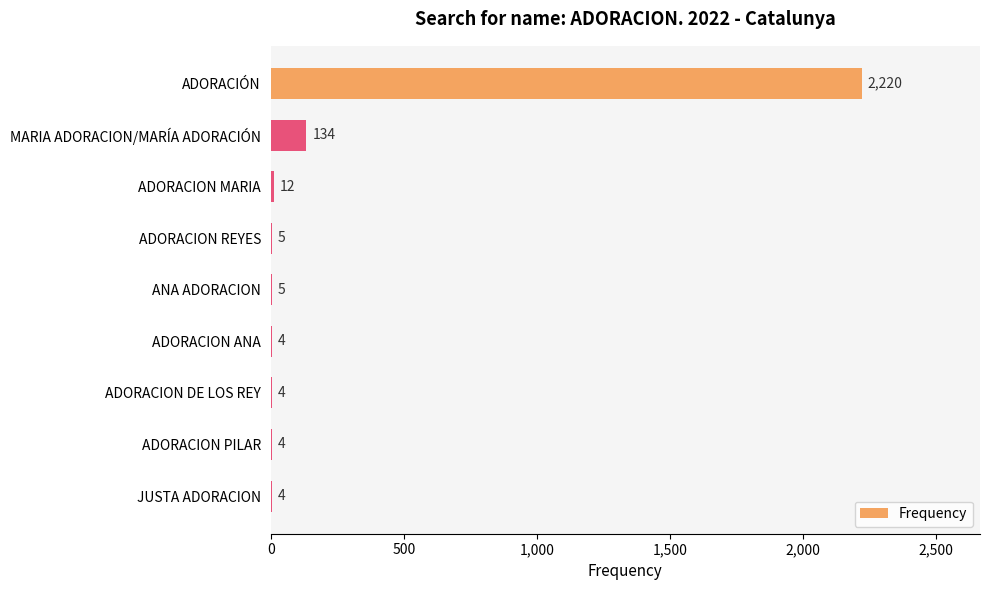

Reading top to bottom, what are all the values shown in this chart?

ADORACIÓN=2220	MARIA ADORACION/MARÍA ADORACIÓN=134	ADORACION MARIA=12	ADORACION REYES=5	ANA ADORACION=5	ADORACION ANA=4	ADORACION DE LOS REY=4	ADORACION PILAR=4	JUSTA ADORACION=4